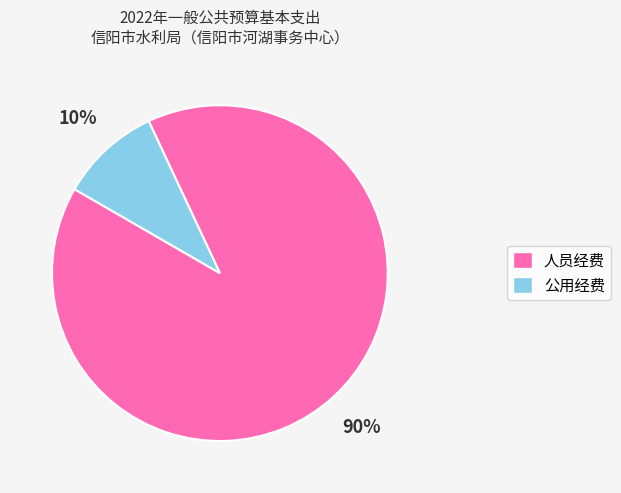

Between 公用经费 and 人员经费, which is larger?

人员经费